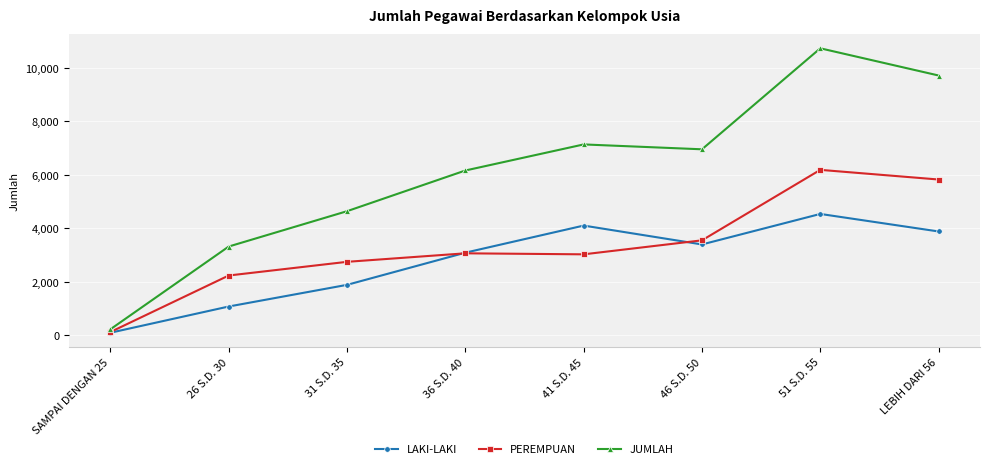

The value of JUMLAH at 31 S.D. 35 is 2142. True or false?

False